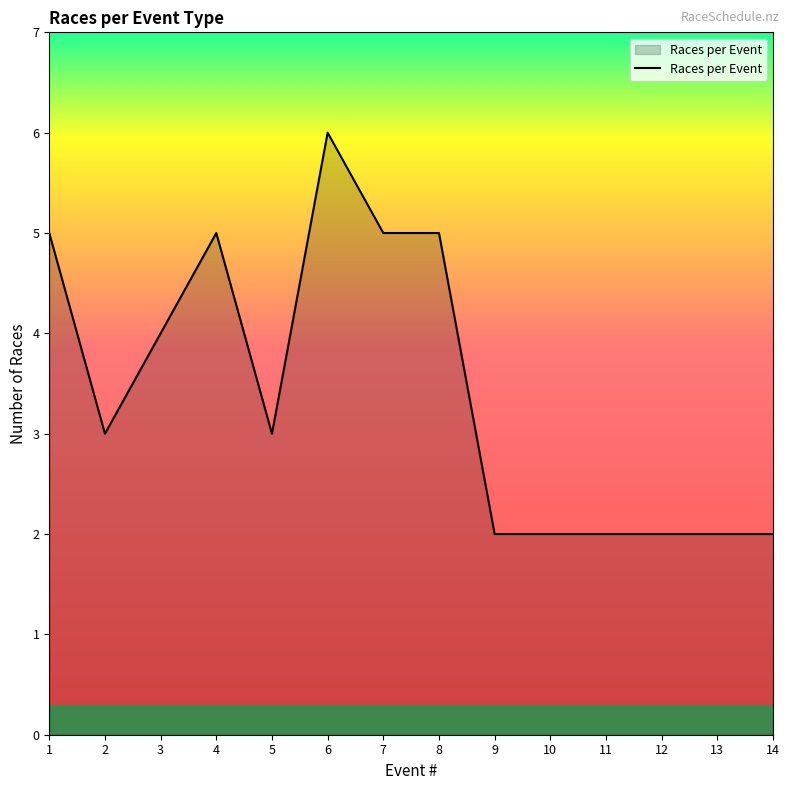

Does the chart display data point markers on the line(s)?

No